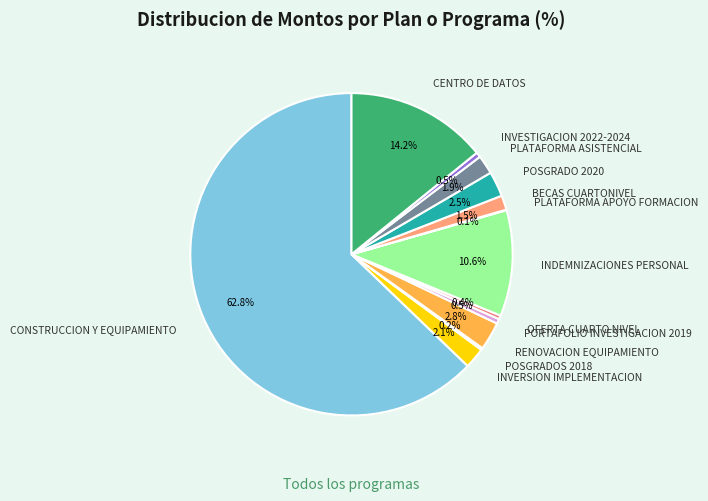

Combined, what portion of the pie is CENTRO DE DATOS and INDEMNIZACIONES PERSONAL?

24.8%